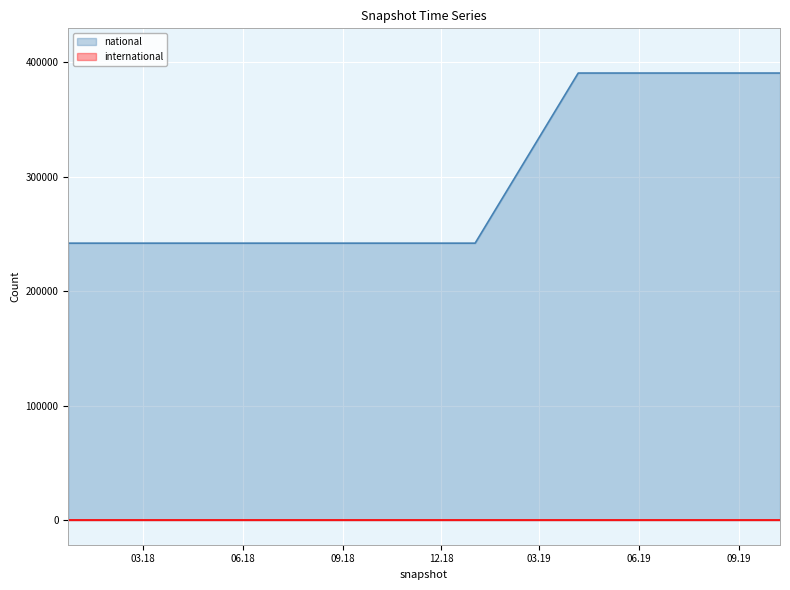

What is the value of the 5th point from the left?

242008